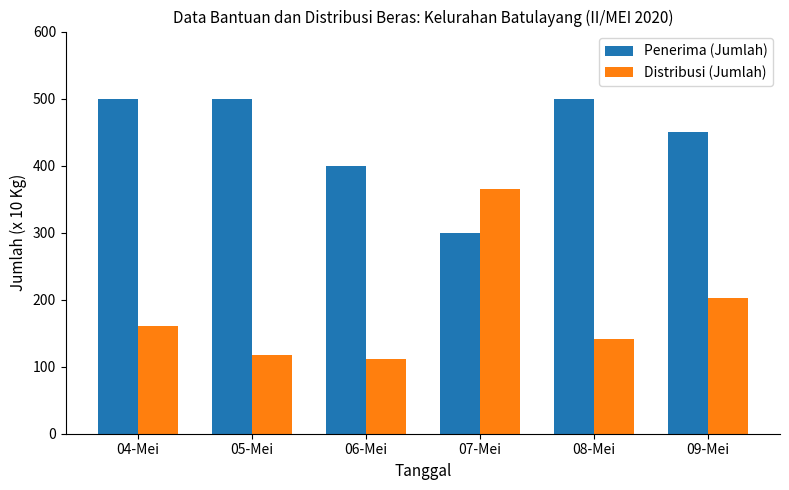

Count the Penerima (Jumlah) values in the range 400 to 500.

5